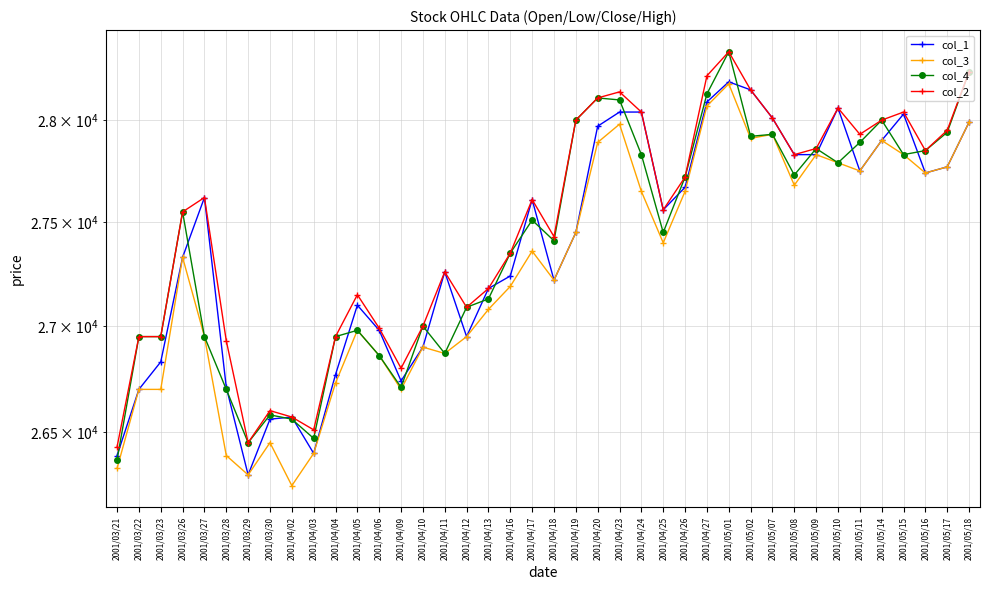

What is the difference between the col_4 values at 2001/04/18 and 2001/03/23?

460